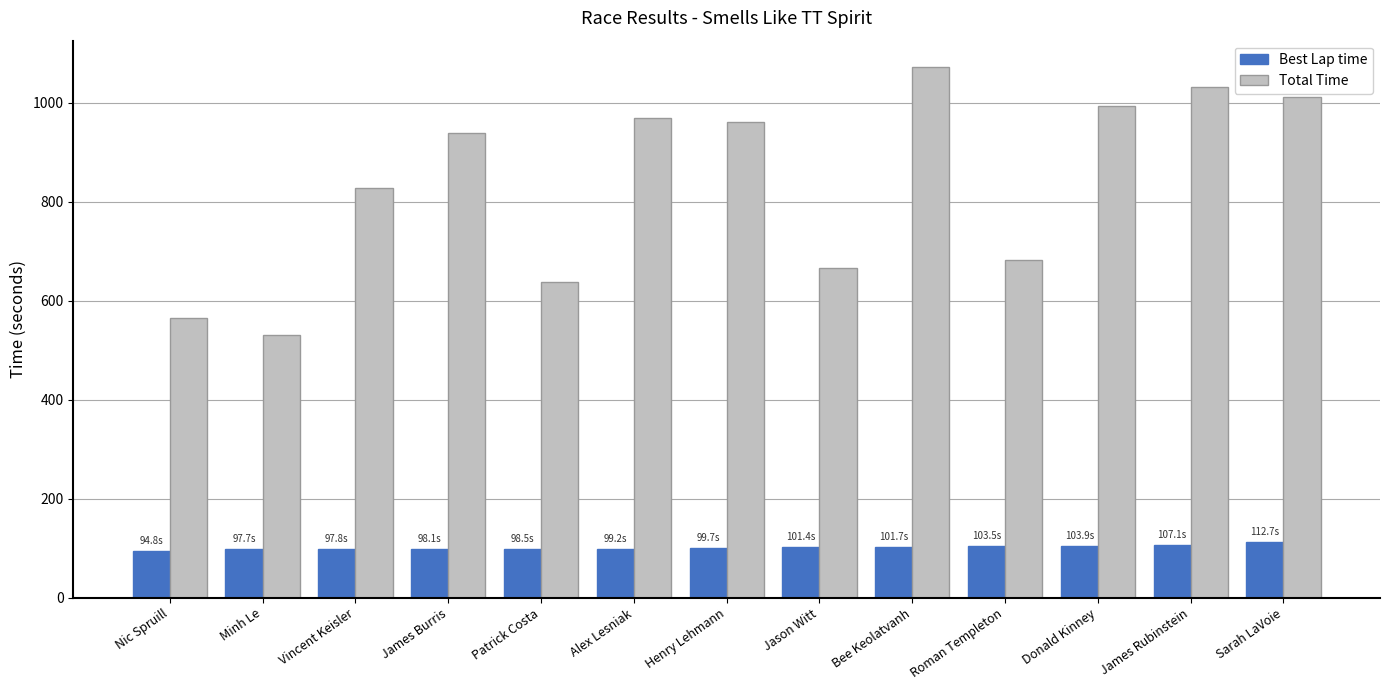

What is the label of the 5th bar from the right?

Bee Keolatvanh